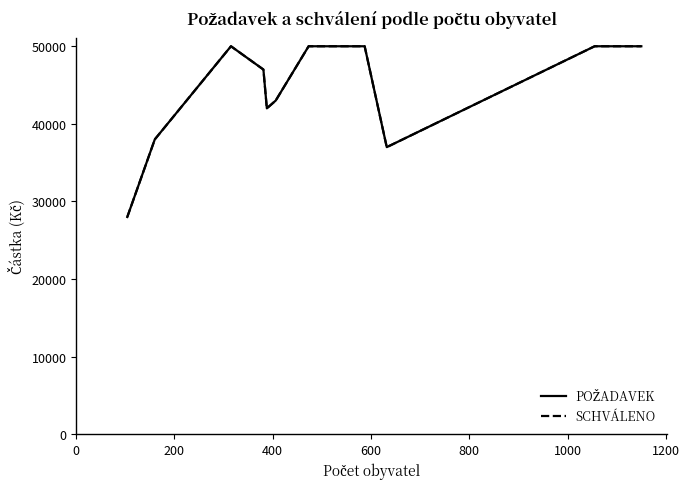

What is the maximum value shown in the chart?

50000